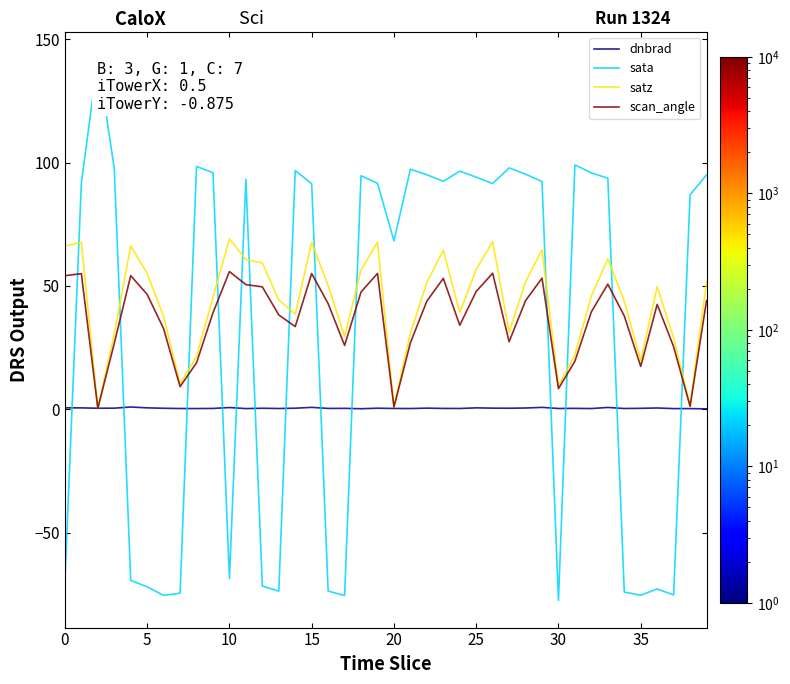

List the series in order of their peak value, lowest first.

dnbrad, scan_angle, satz, sata